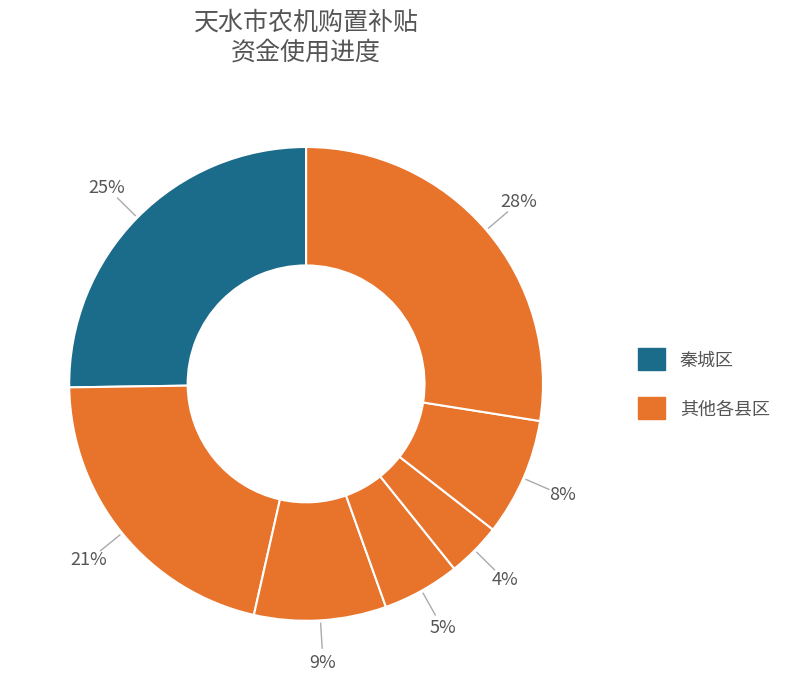

How many slices are in this pie chart?

7